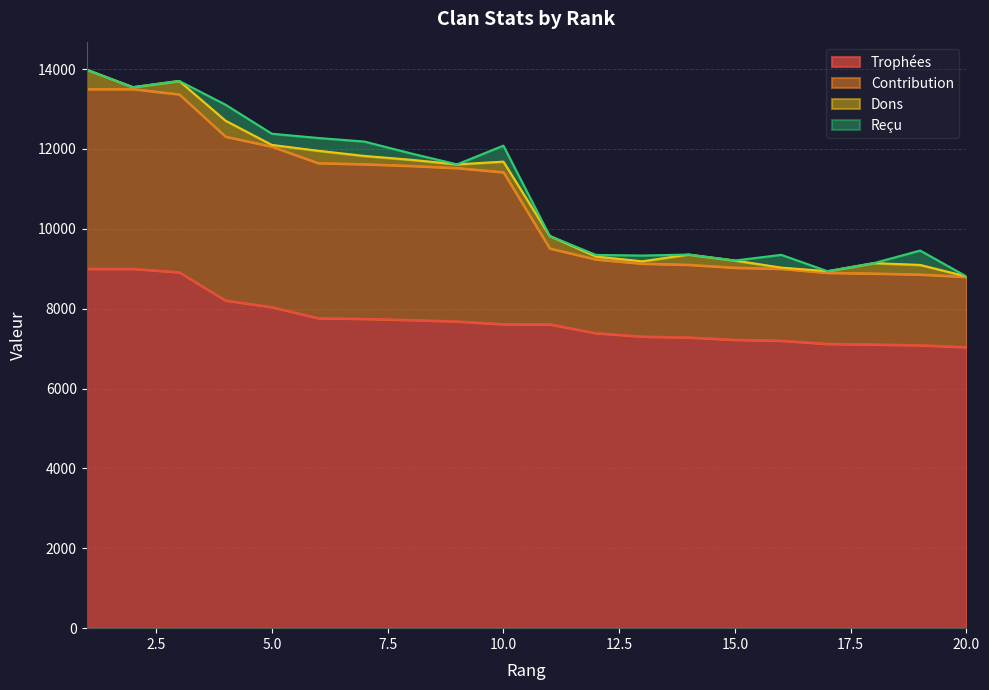

What is the lowest value of the Trophées series?

7038